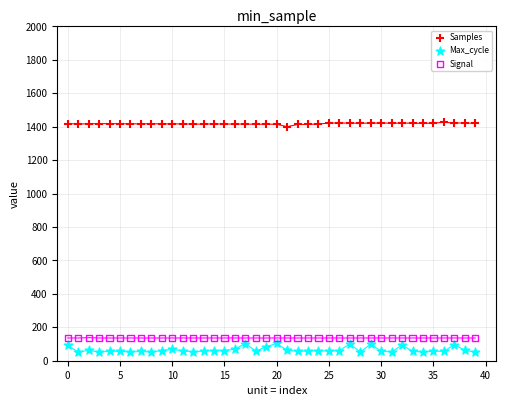

Across all data points, what is the range of Y values (max minus min)?

1374.2